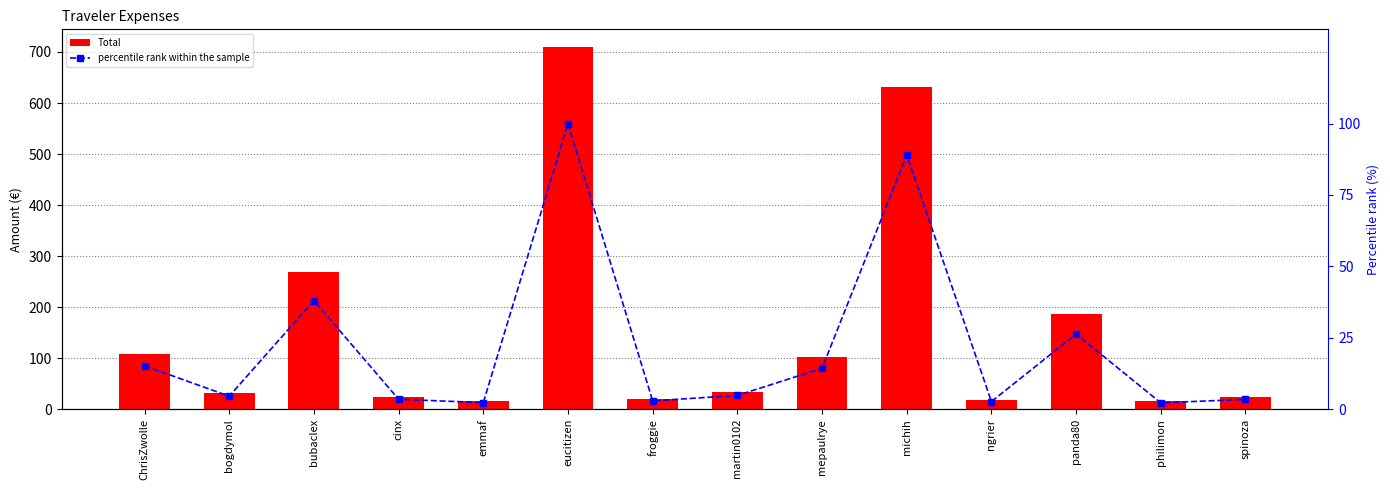

The value of percentile rank within the sample at philimon is 2.2. True or false?

True